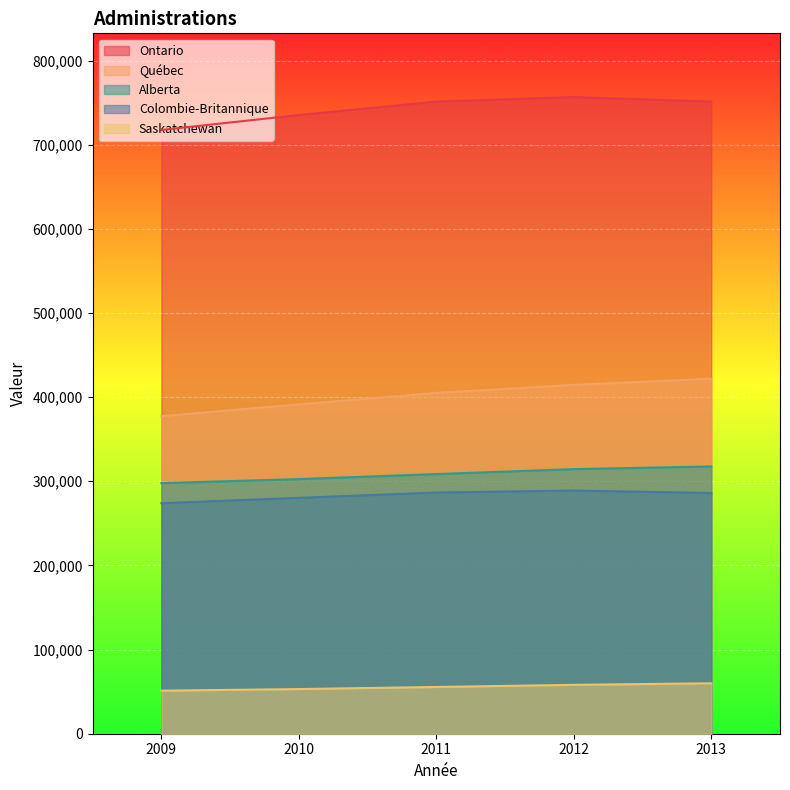

The Alberta series shows 302580 at 2010. True or false?

True